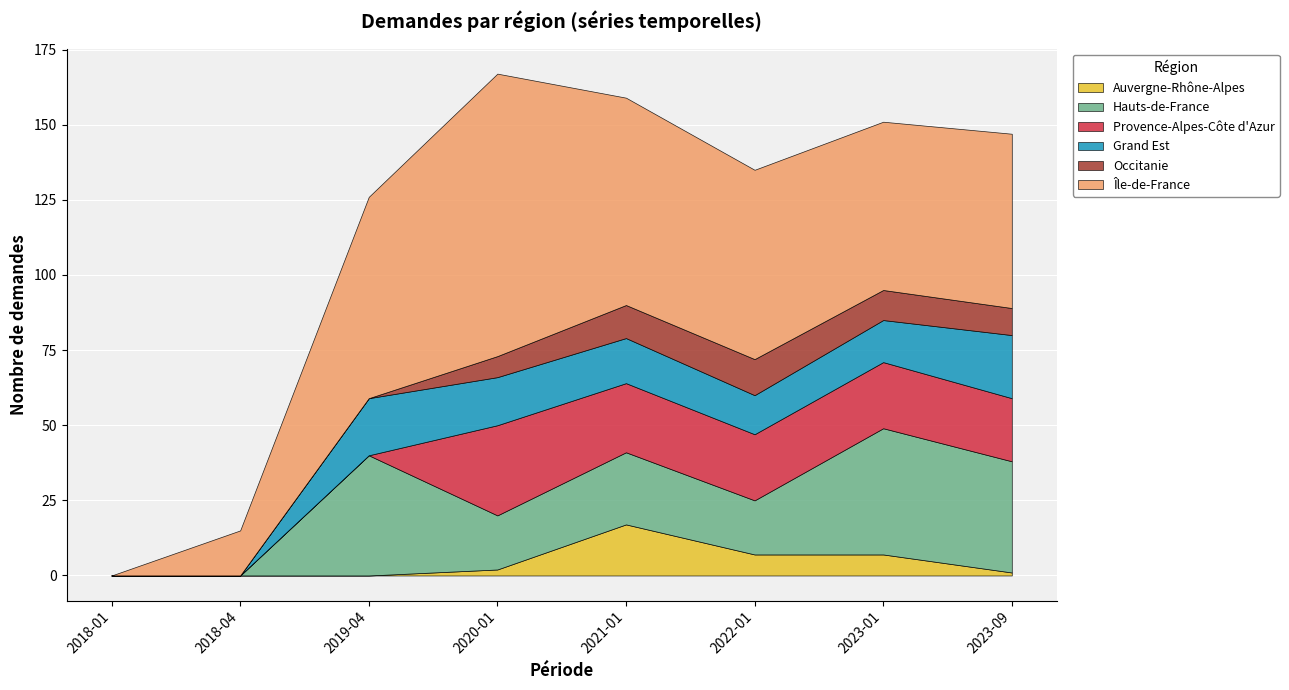

Where does the Grand Est series first go above 15?

2019-04